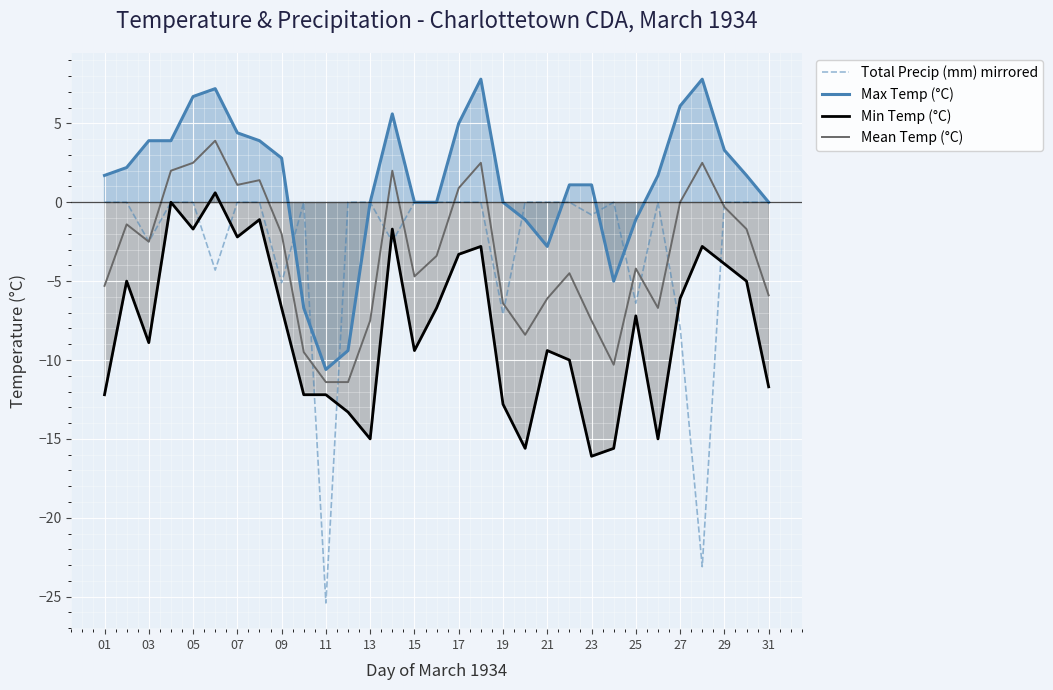

True or false: Mean Temp (°C) and Min Temp (°C) cross at least once.

False